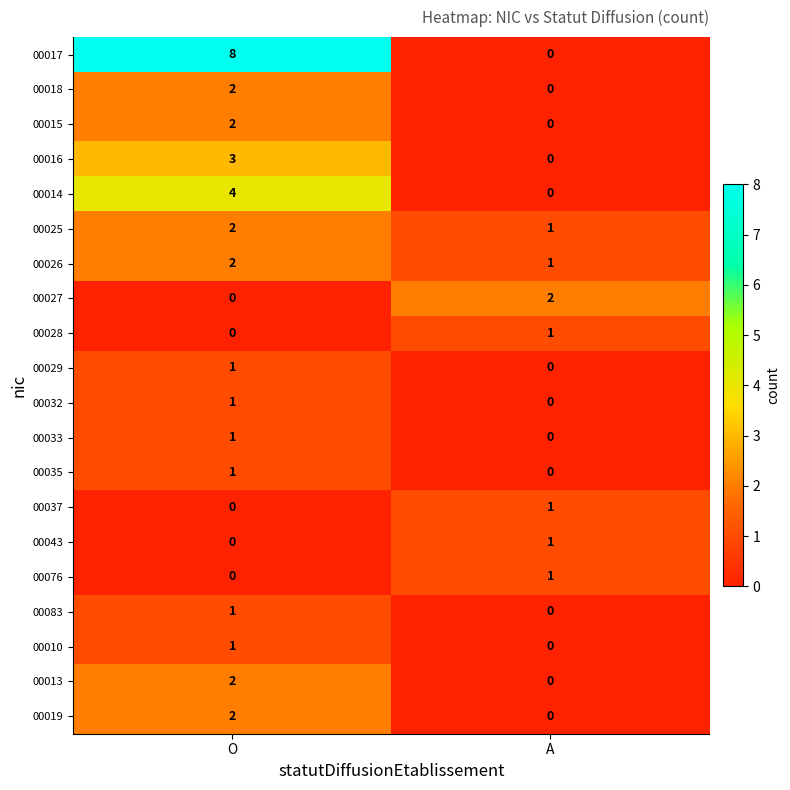

At which label is 00035 closest to 0?

A